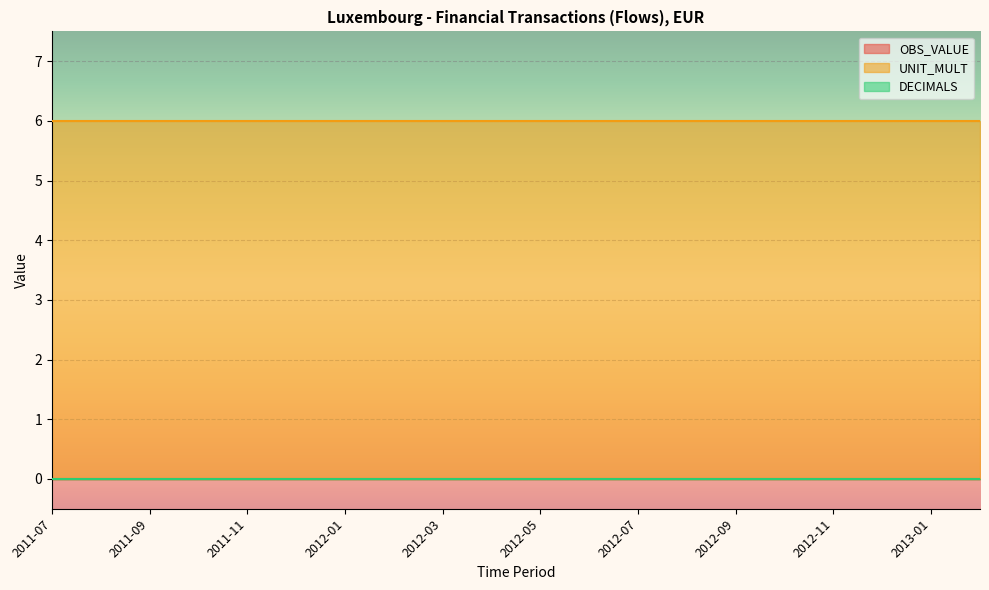

At 2011-11, list the series in order from largest to smallest.

UNIT_MULT, OBS_VALUE, DECIMALS